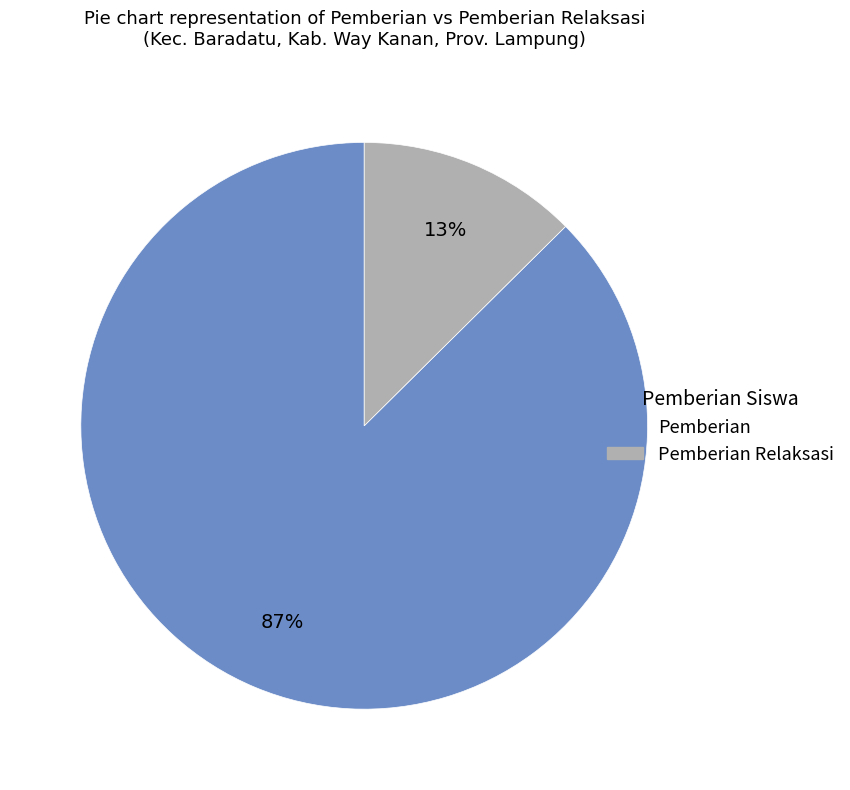

Does any single category account for the majority?

Yes